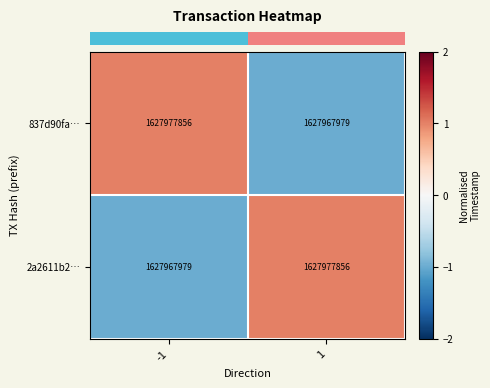

The 837d90fa… series shows 1627967979 at 1. True or false?

True